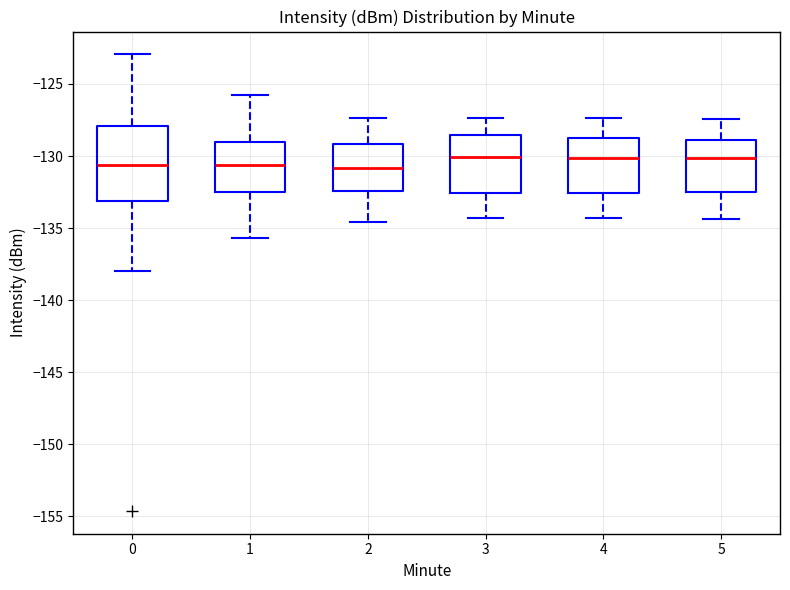

Where does the upper whisker of the box at x = 2 end on the y-axis? The values are not printed on the chart, so give them approximately, as read against the axis.

-127.5